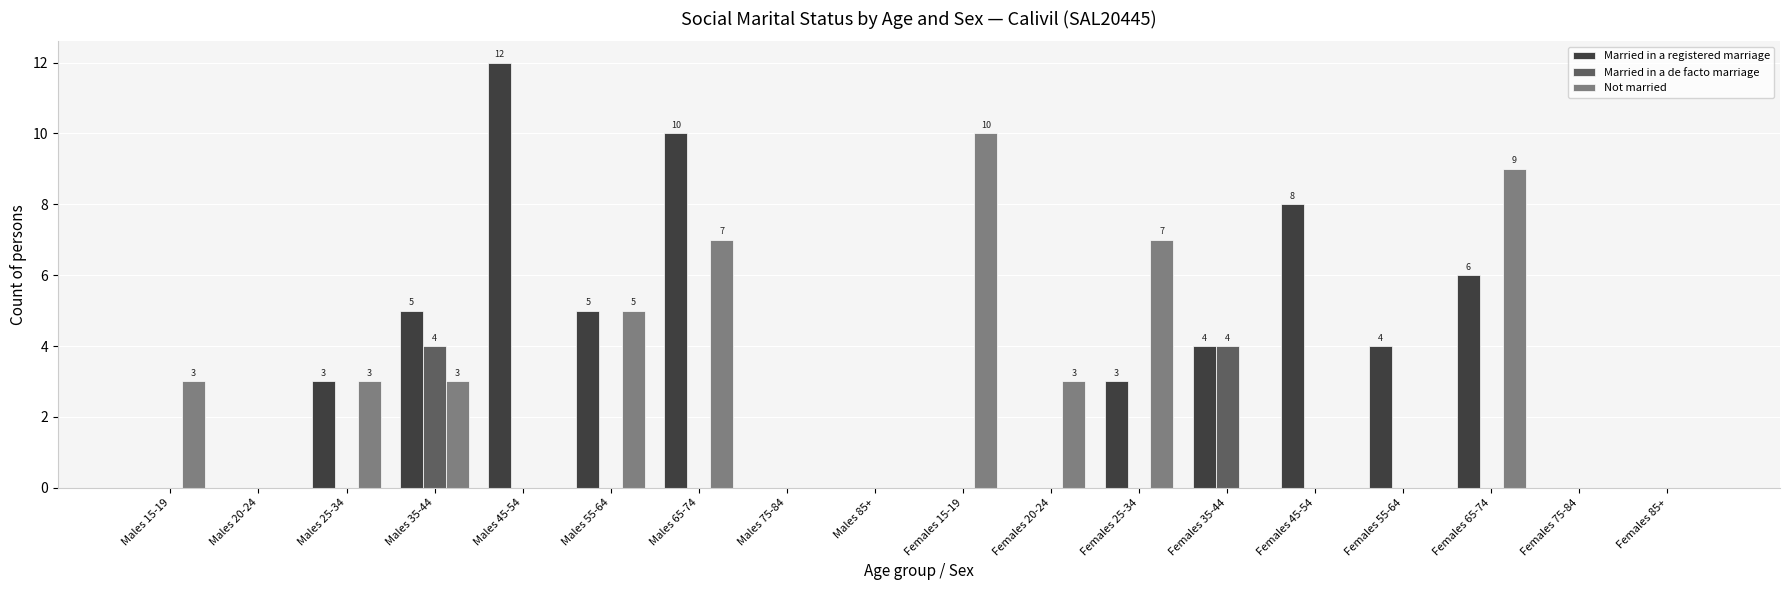

Are the bars horizontal?

No